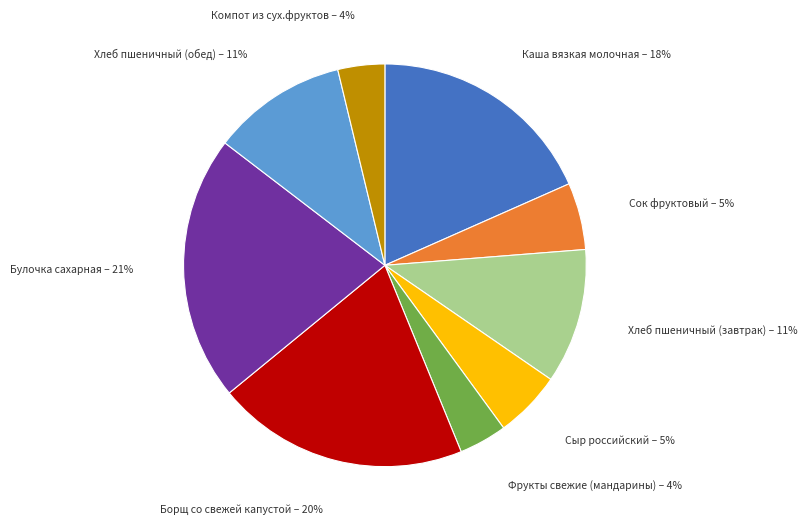

Combined, do Сыр российский and Борщ со свежей капустой account for over 50%?

No